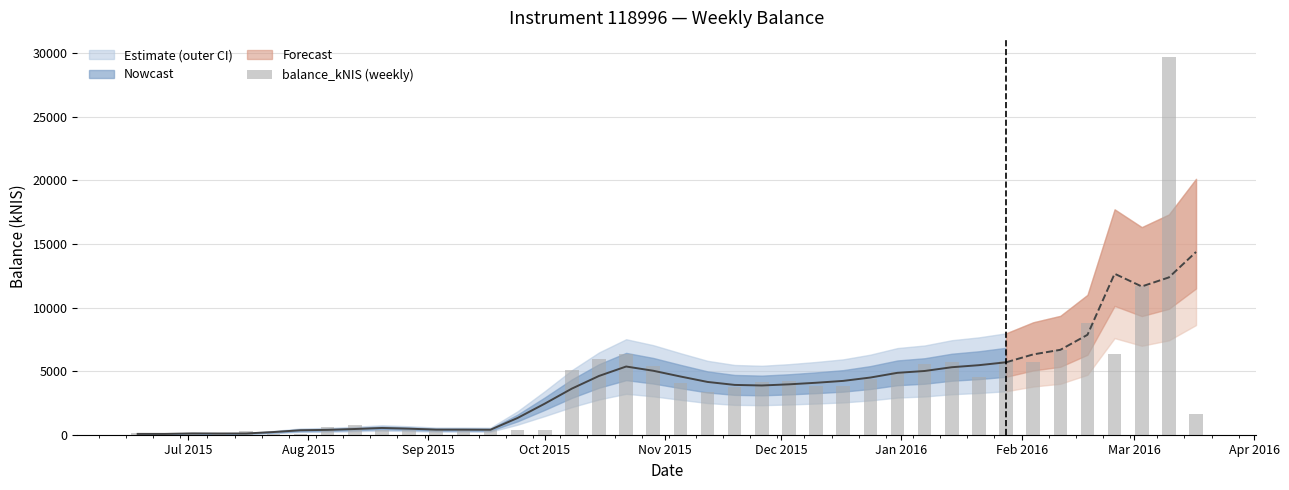

What is the maximum value shown in the chart?

29720.4